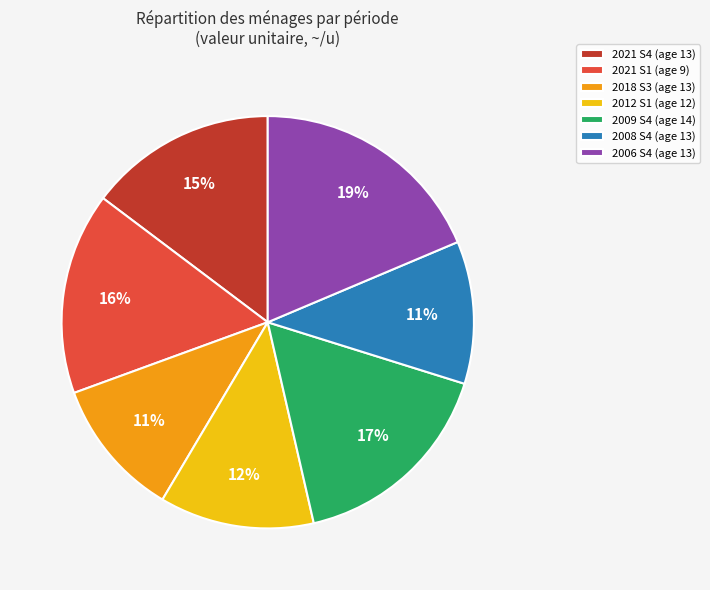

To the nearest percent, what is the average slice percentage?

14%